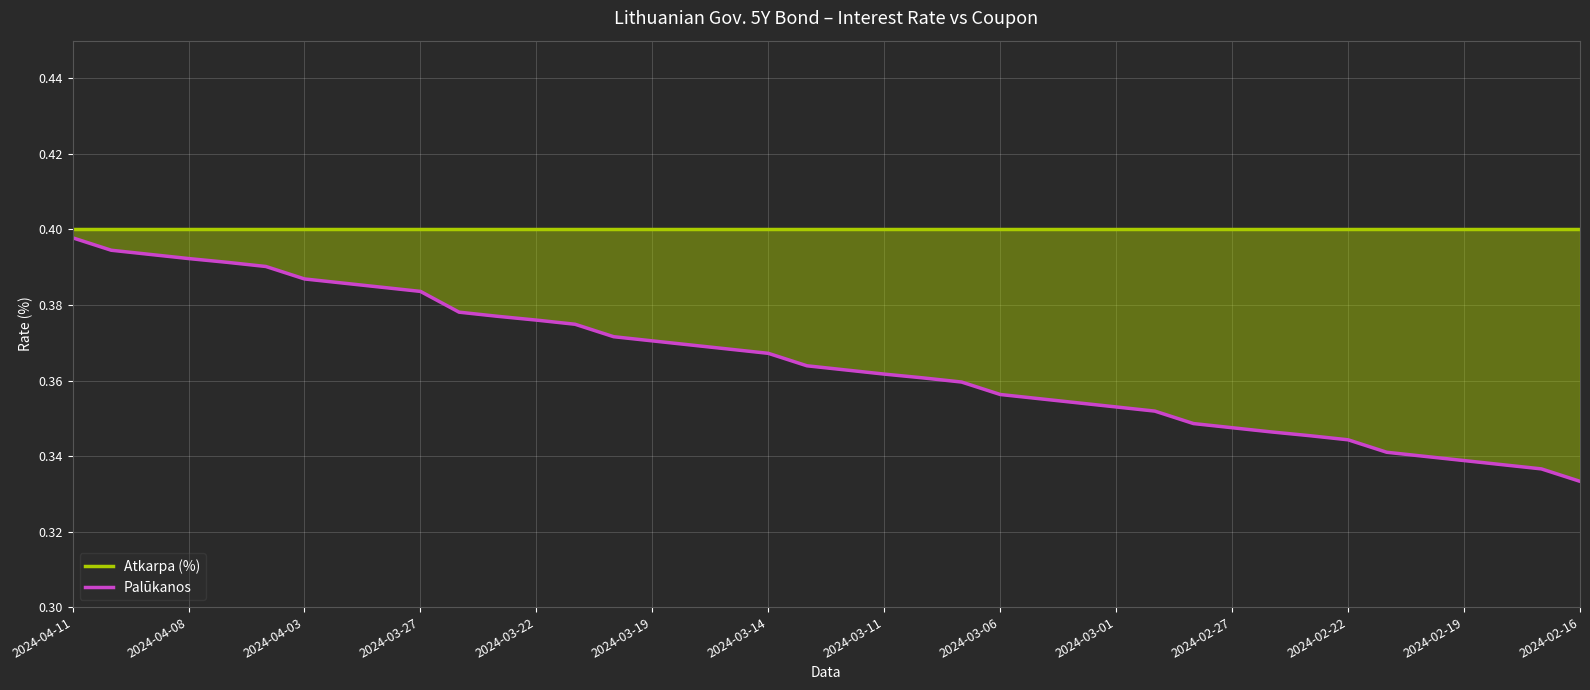

Reading left to right, list all the values displayed in this chart.

Atkarpa (%): 0.4	0.4	0.4	0.4	0.4	0.4	0.4	0.4	0.4	0.4	0.4	0.4	0.4	0.4	0.4	0.4	0.4	0.4	0.4	0.4	0.4	0.4	0.4	0.4	0.4	0.4	0.4	0.4	0.4	0.4	0.4	0.4	0.4	0.4	0.4	0.4	0.4	0.4	0.4	0.4
Palūkanos: 0.4	0.4	0.4	0.4	0.4	0.4	0.4	0.4	0.4	0.4	0.4	0.4	0.4	0.4	0.4	0.4	0.4	0.4	0.4	0.4	0.4	0.4	0.4	0.4	0.4	0.4	0.4	0.4	0.4	0.3	0.3	0.3	0.3	0.3	0.3	0.3	0.3	0.3	0.3	0.3